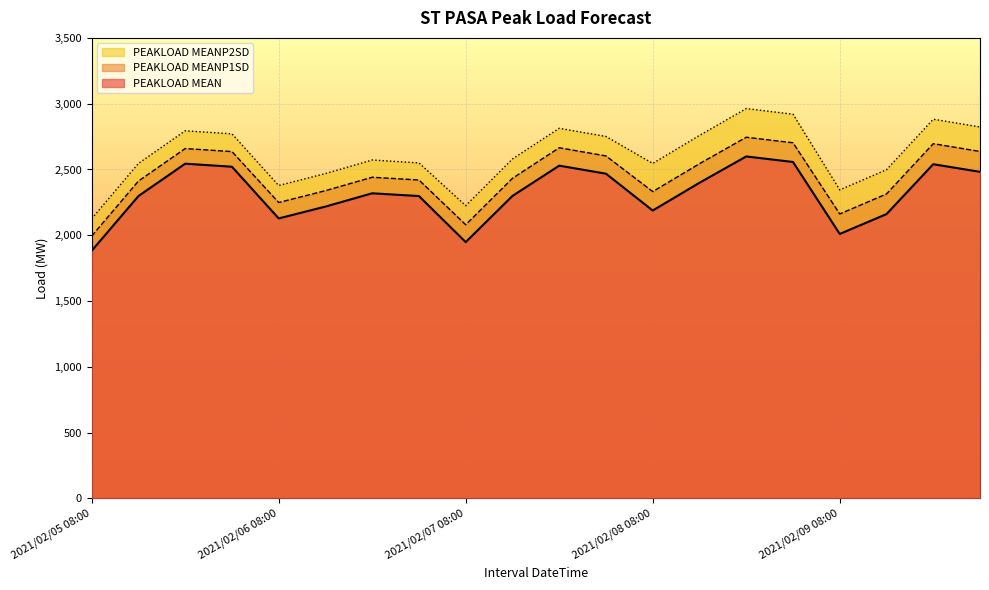

At which label does PEAKLOAD MEANP1SD first exceed 2441?

2021/02/05 20:00